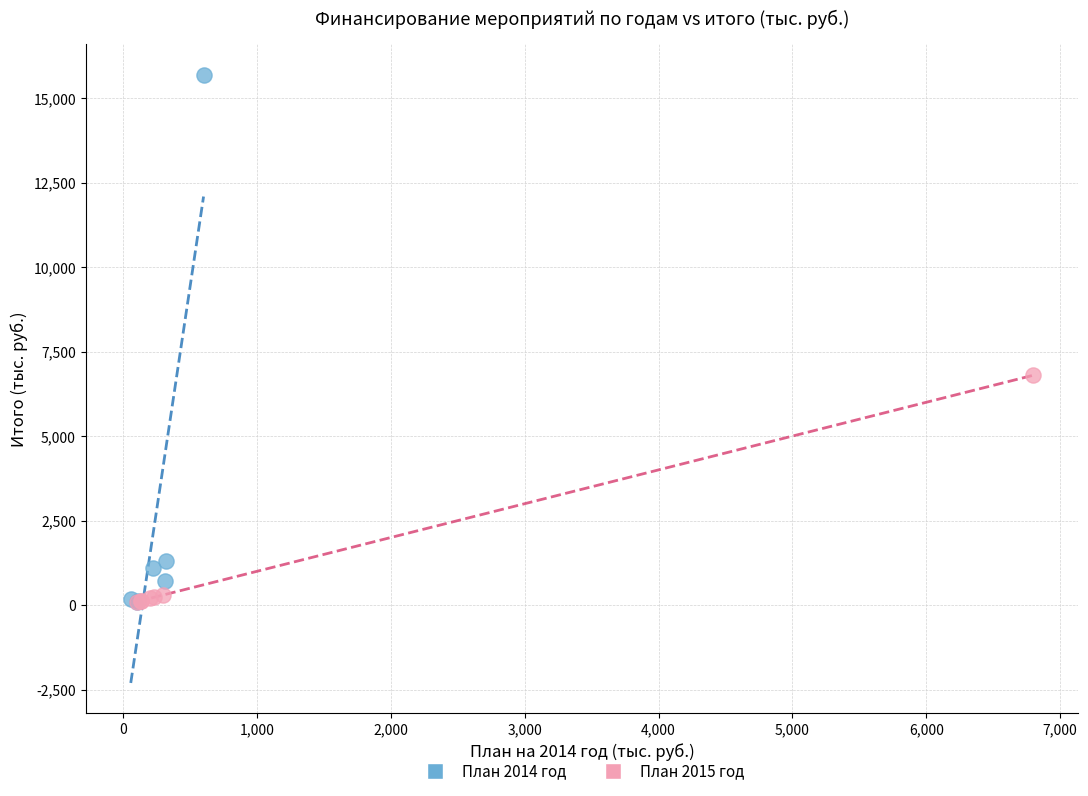

Which series reaches the maximum Y coordinate?

План 2014 год